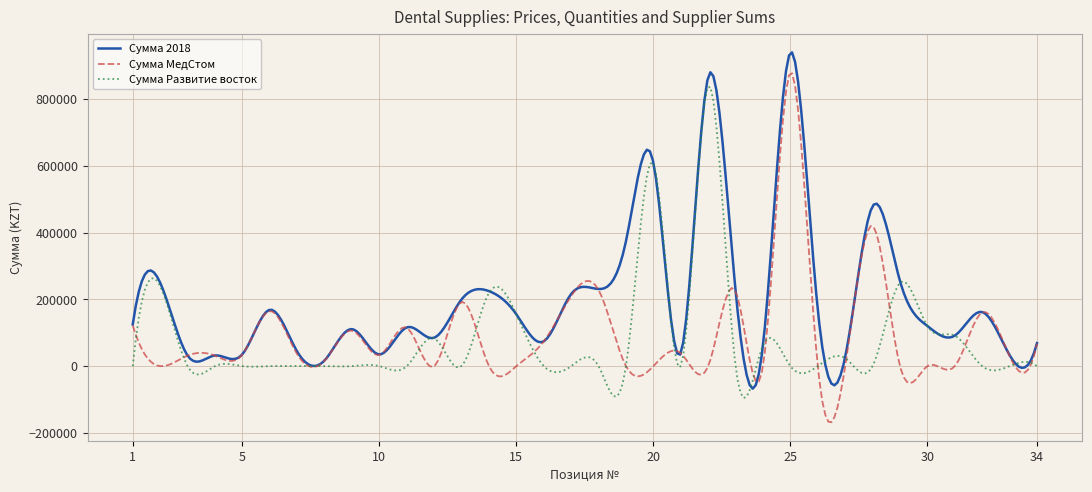

Which series has the largest total across all categories?

Сумма 2018